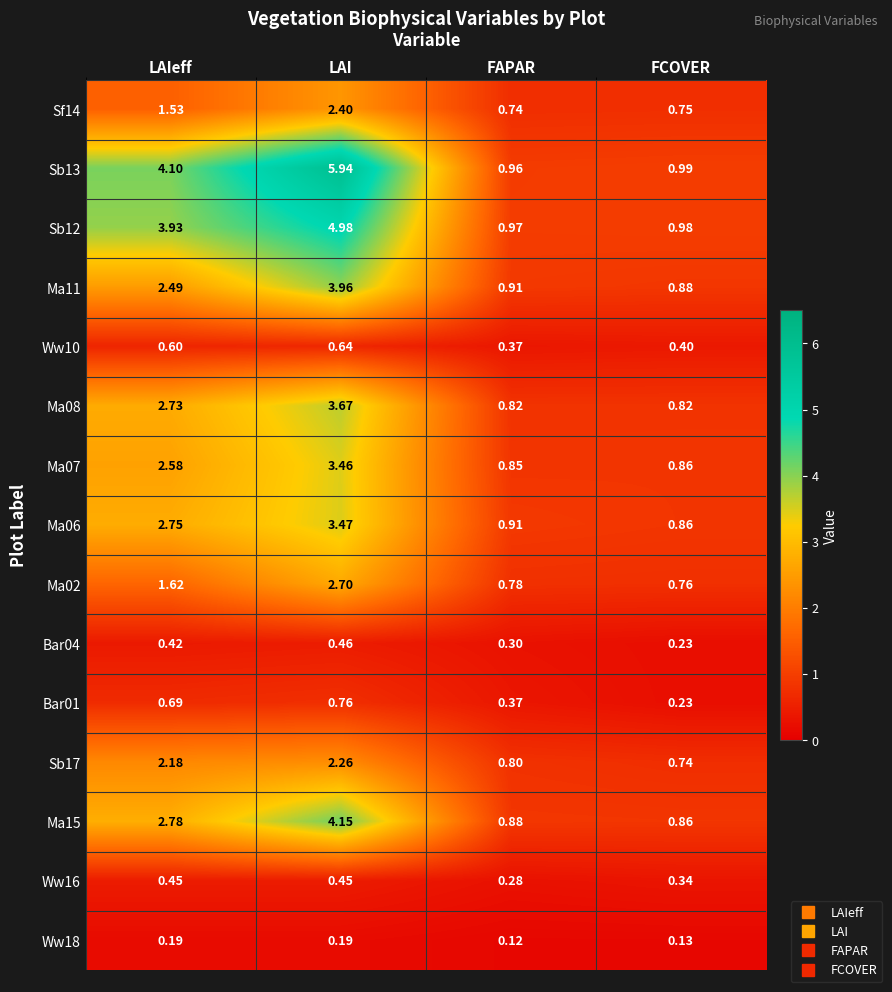

Which label corresponds to the smallest value in the chart?

FAPAR